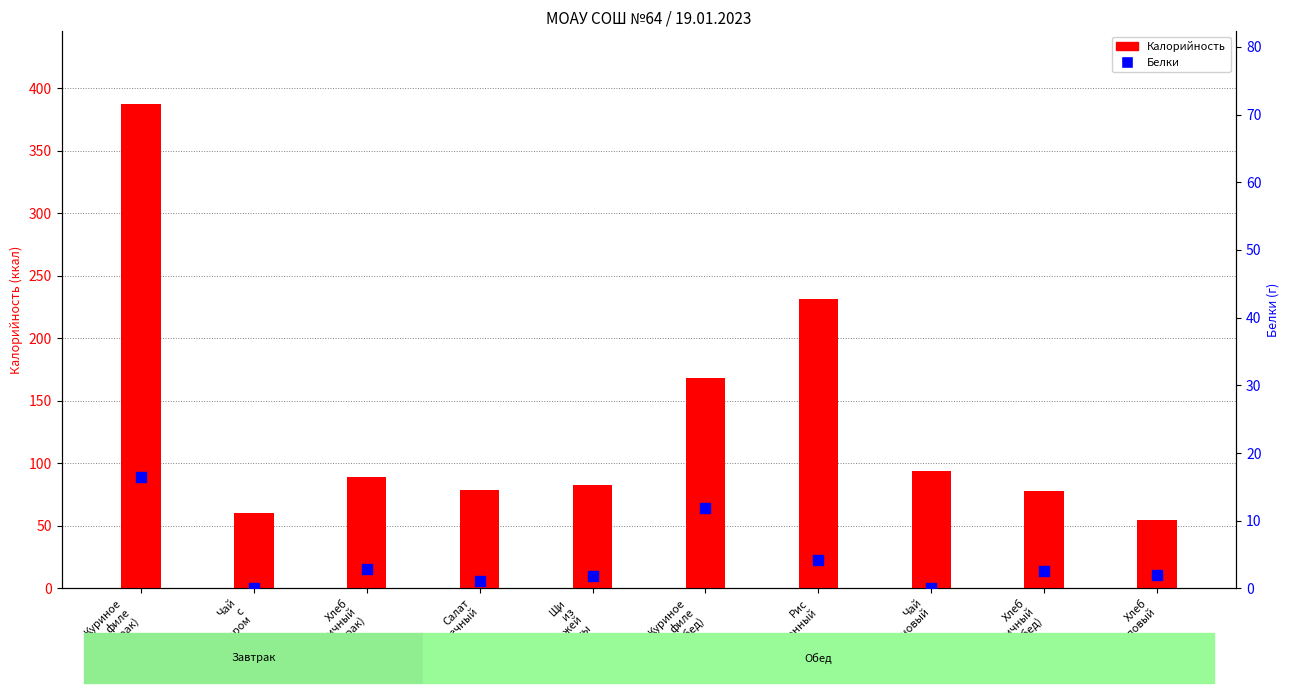

Which series has the largest total across all categories?

Калорийность